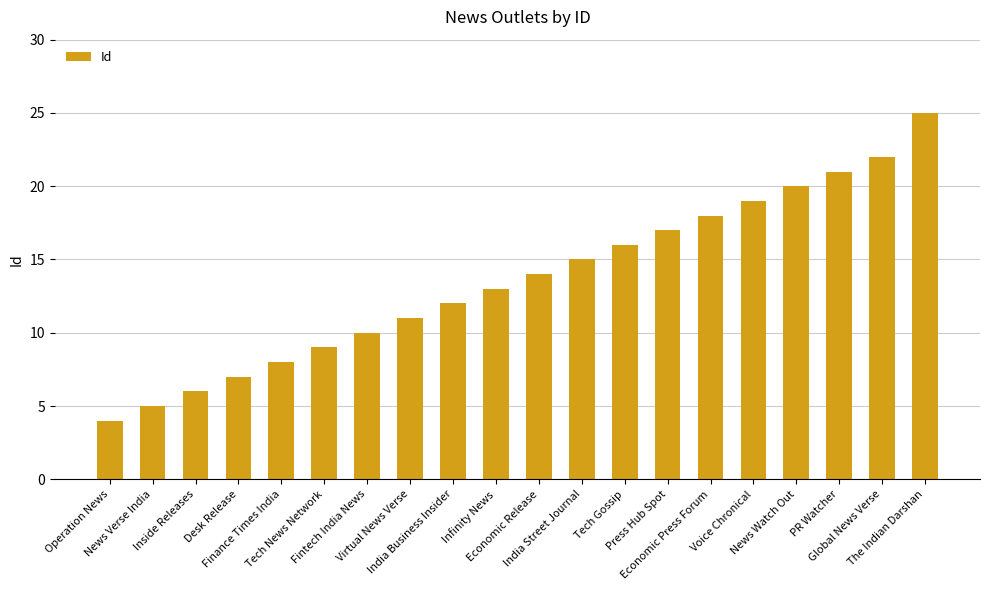

The chart shows a value of 11 at Desk Release. True or false?

False